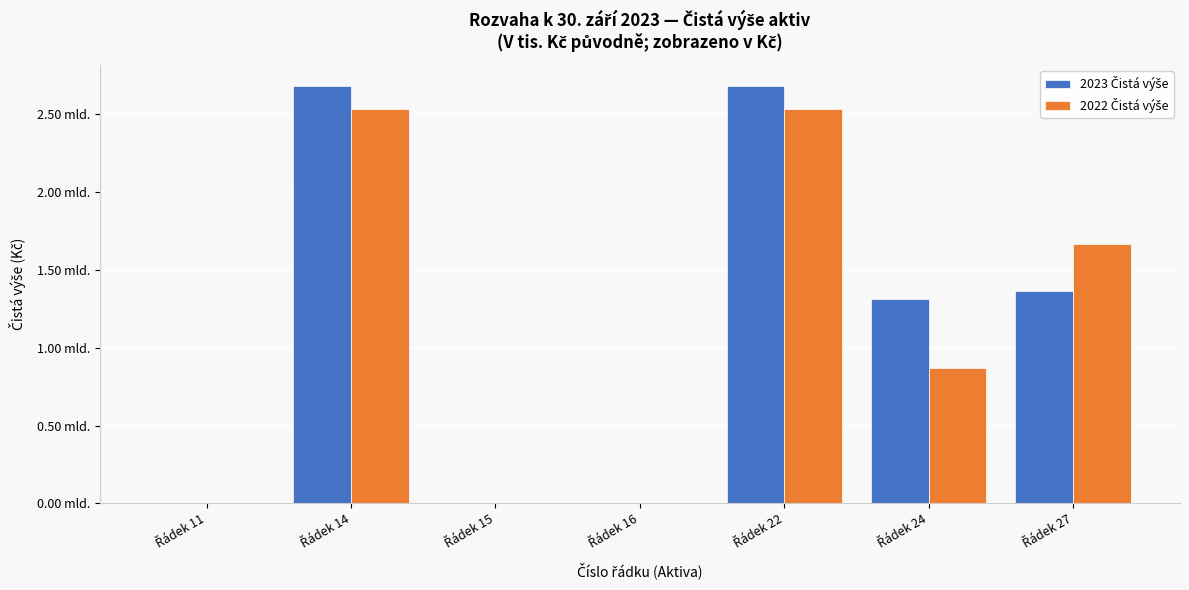

Does the chart contain stacked bars?

No